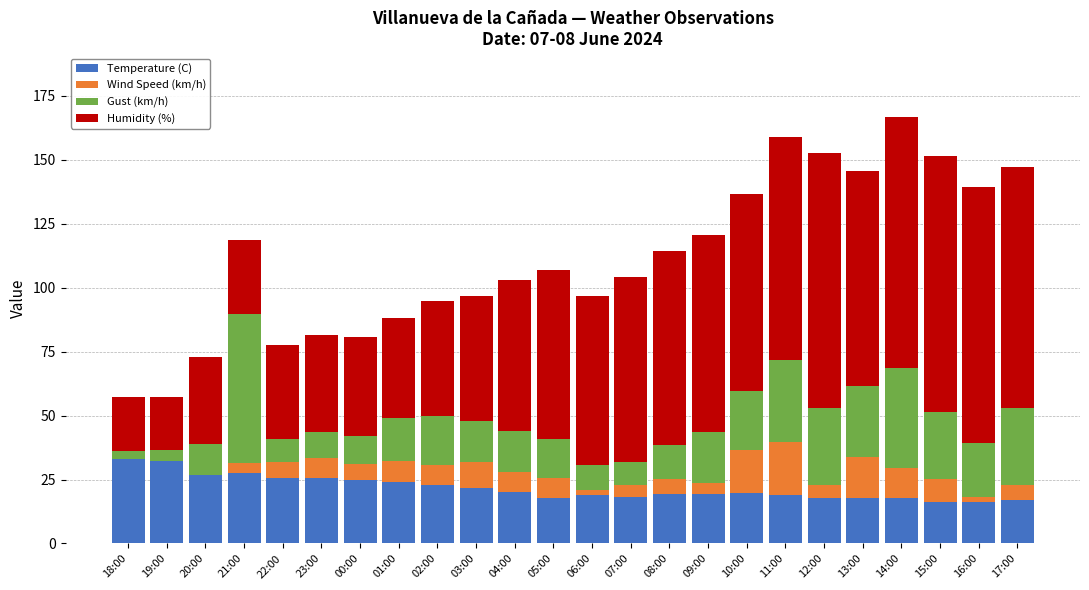

What is the total value across all series at 00:00?

80.9